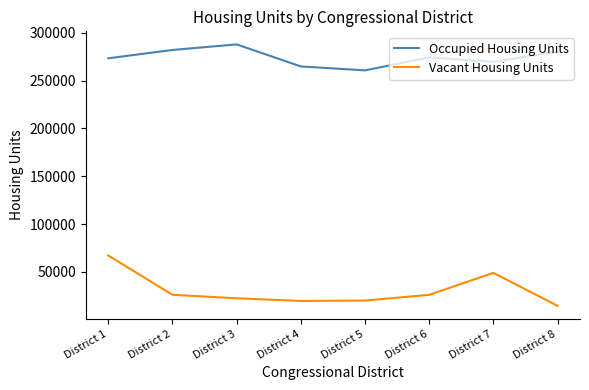

What is the spread (max minus min) of values at District 5?

240569